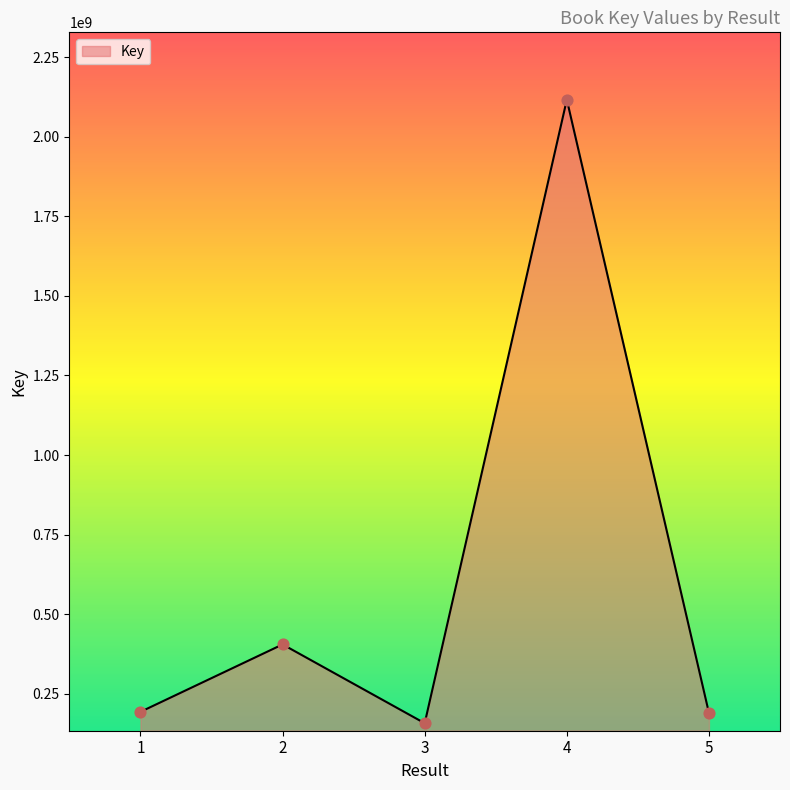

Between 2 and 1, which is larger?

2